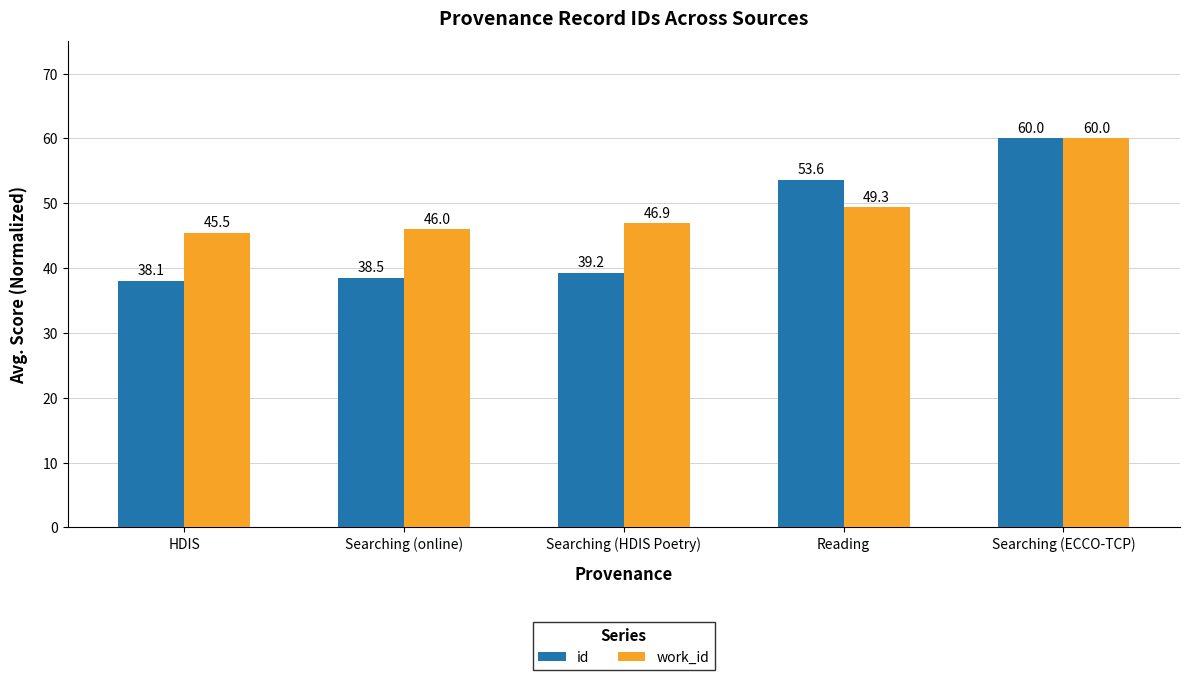

Reading left to right, what are all the values shown in this chart?

id: 38.1	38.5	39.2	53.6	60.0
work_id: 45.5	46.0	46.9	49.3	60.0